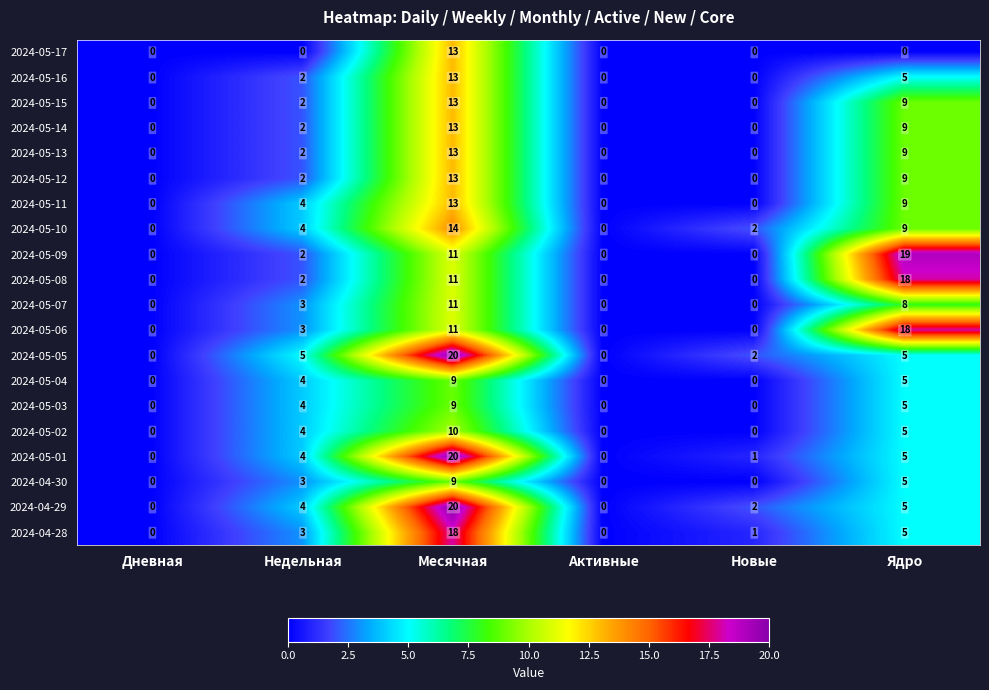

What is the sum of the 2024-04-30 values at Активные and Недельная?

3